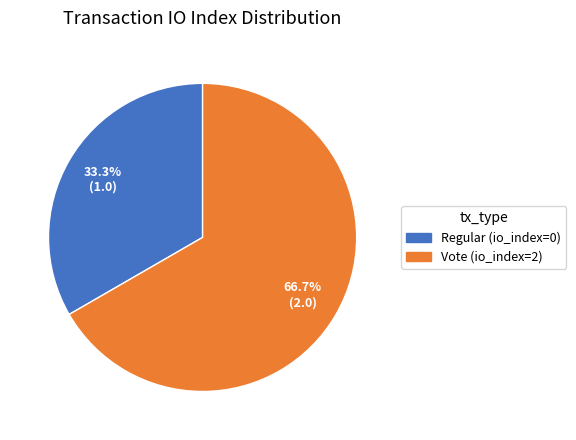

To the nearest percent, what is the difference between the Regular (io_index=0) and Vote (io_index=2) slice percentages?

33%